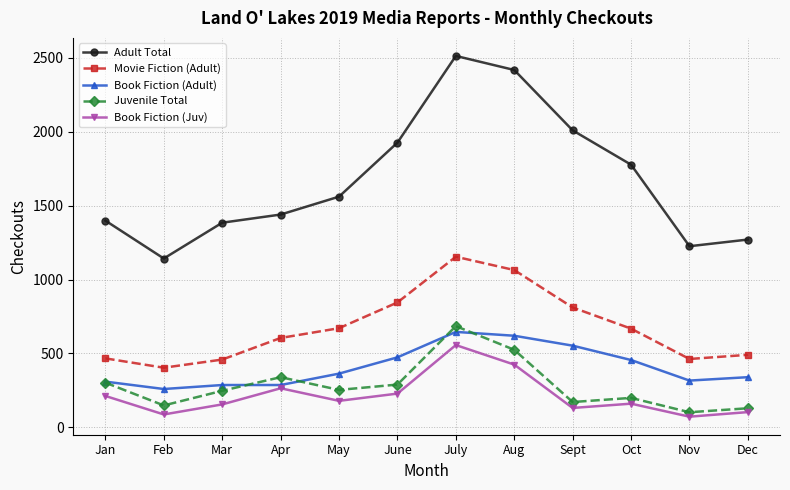

What is the highest value of the Juvenile Total series?

685